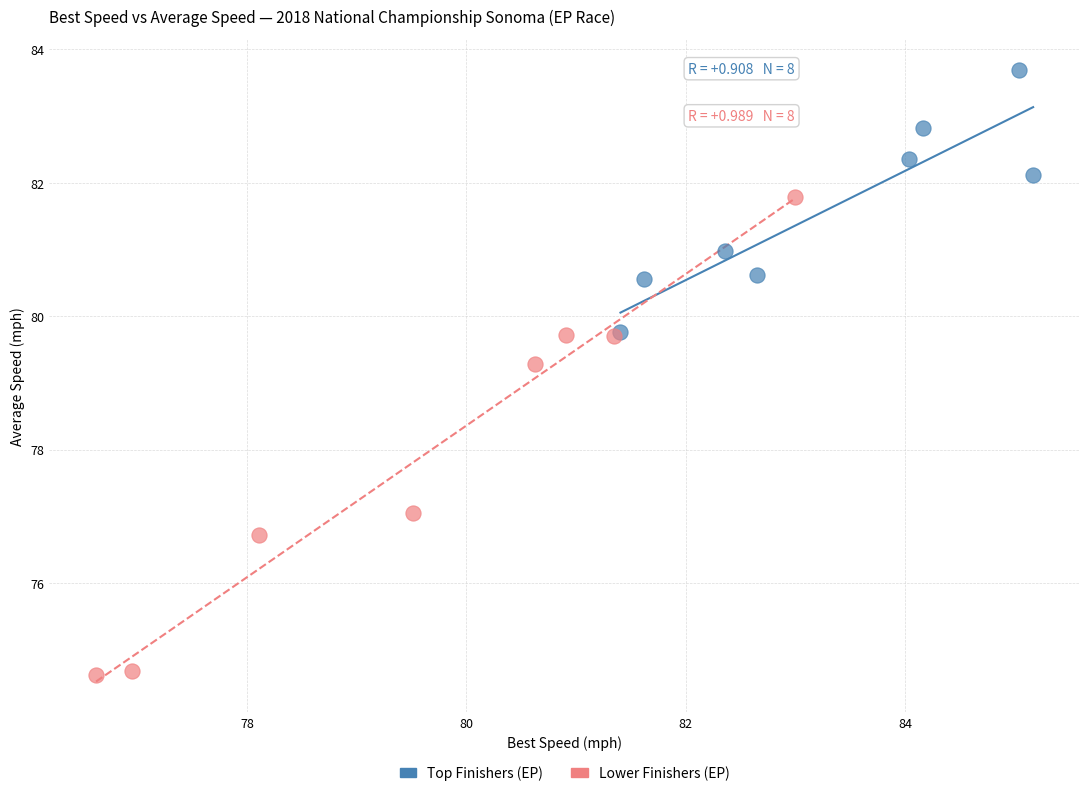

Which series contains the highest Y value?

Top Finishers (EP)